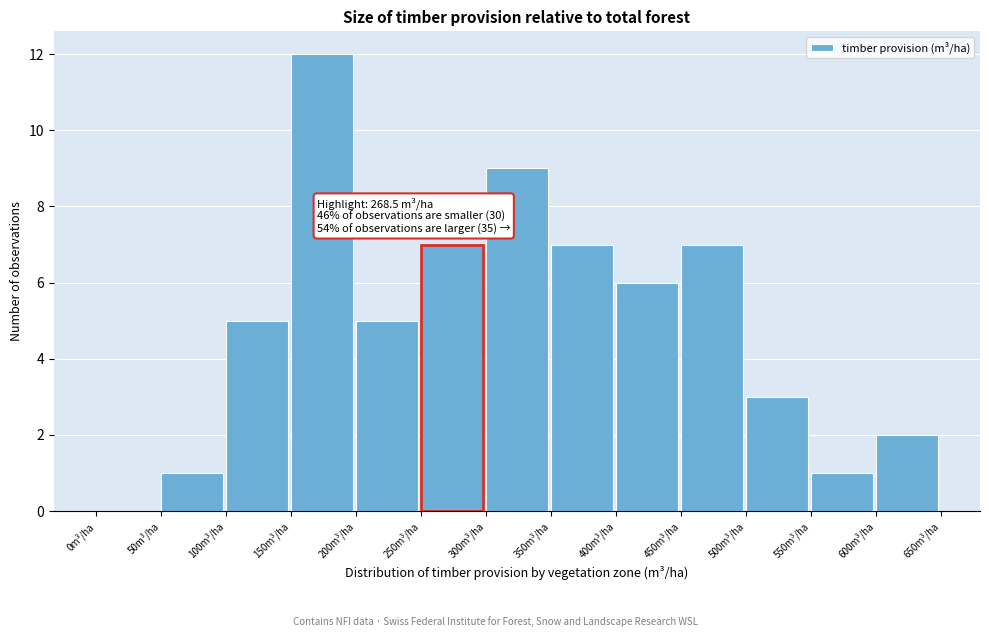

Which range on the x-axis has the tallest bar?

150 to 200